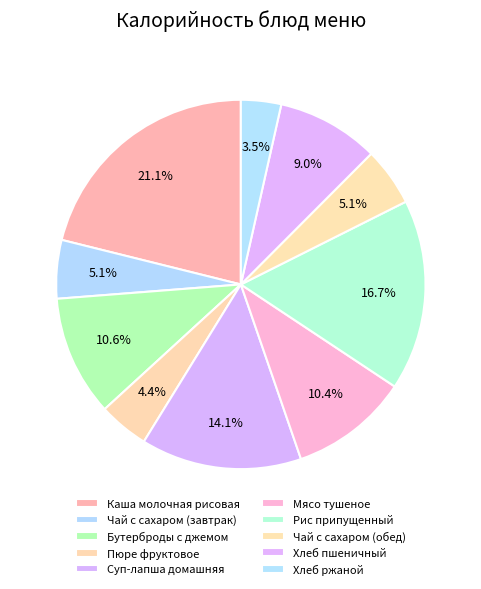

What is the change in value from Бутерброды с джемом to Суп-лапша домашняя?

+44